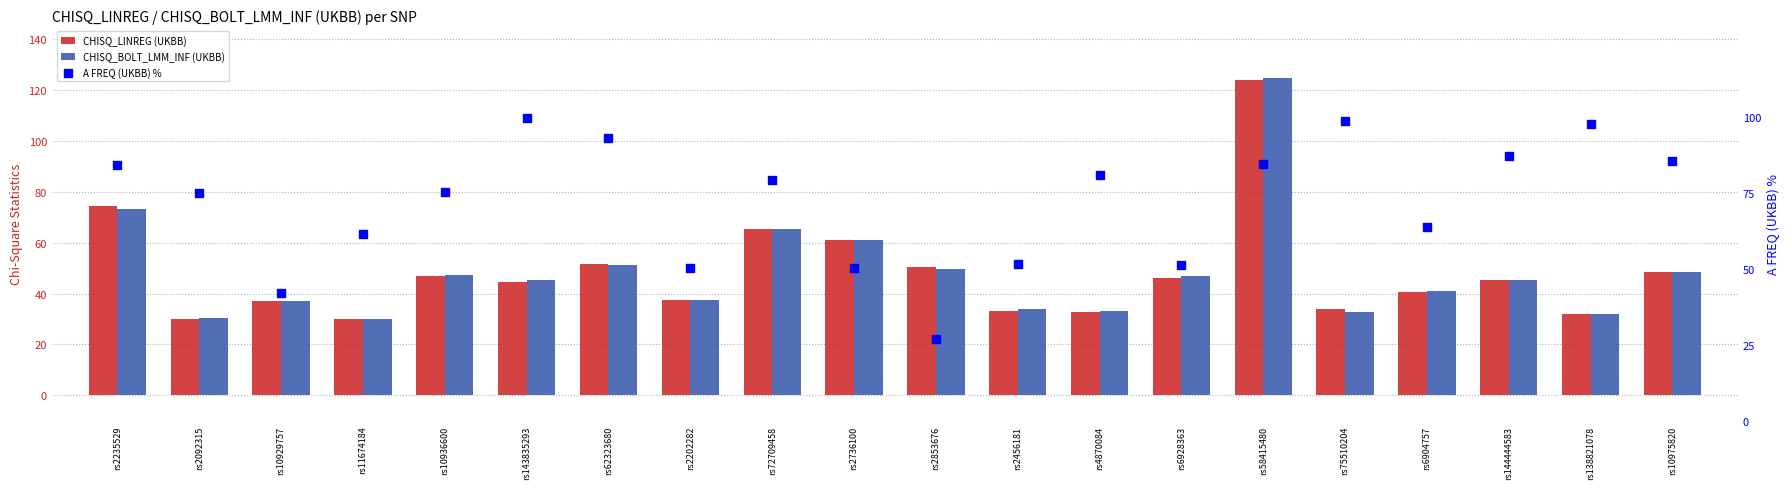

Is the value of A FREQ (UKBB) % at rs138821078 greater than the value of CHISQ_BOLT_LMM_INF (UKBB) at rs72709458?

Yes